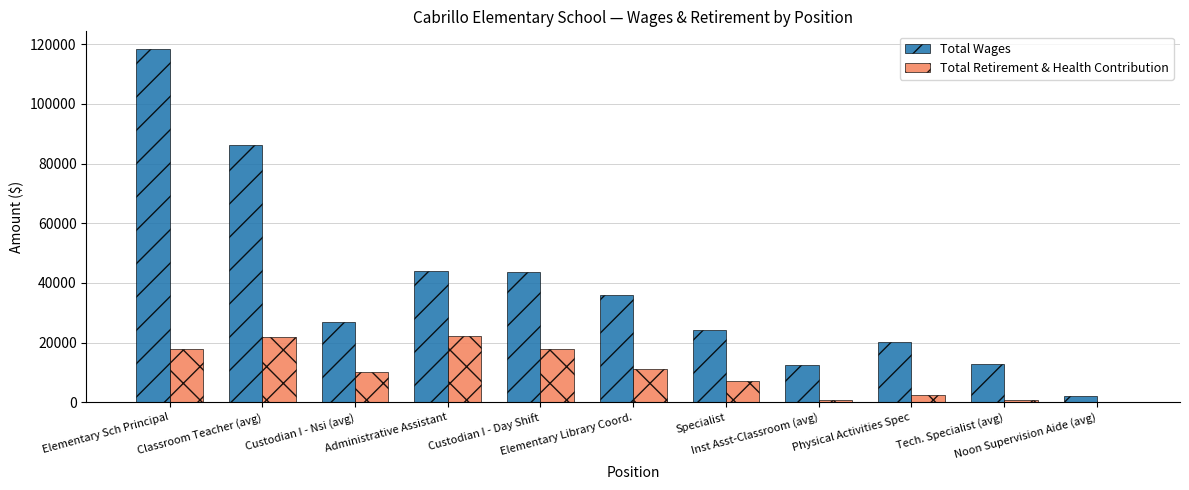

True or false: Total Wages has a value of 24360.0 at Specialist.

True